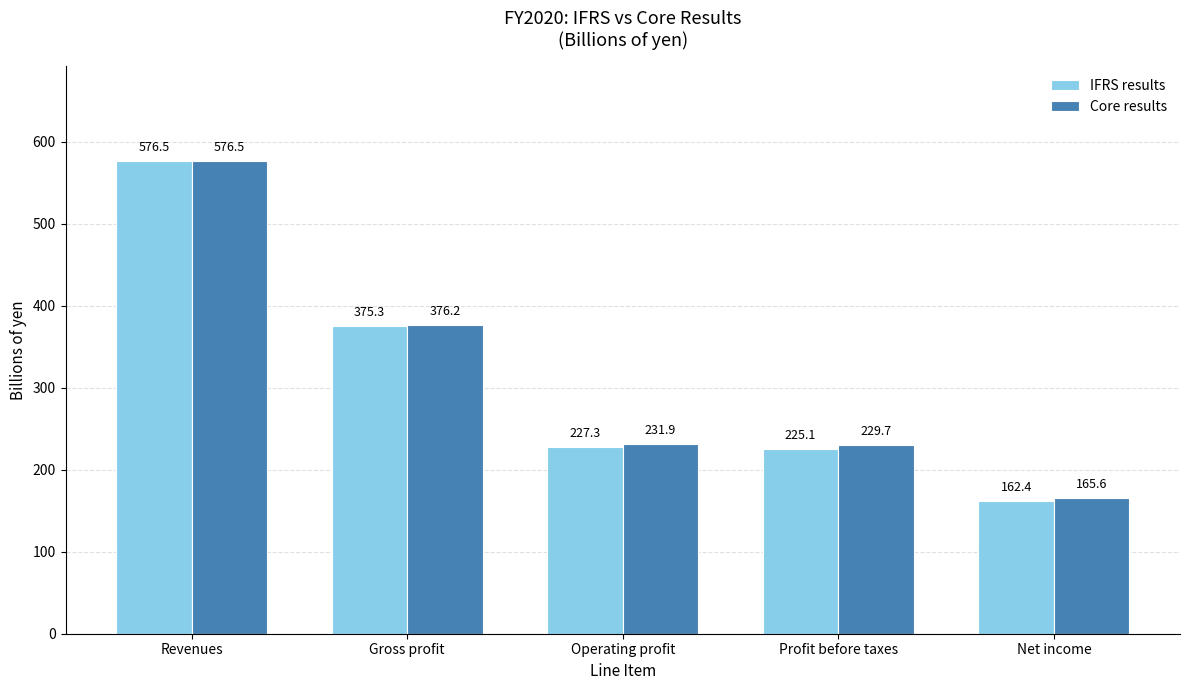

The value of IFRS results at Net income is 162.4. True or false?

True